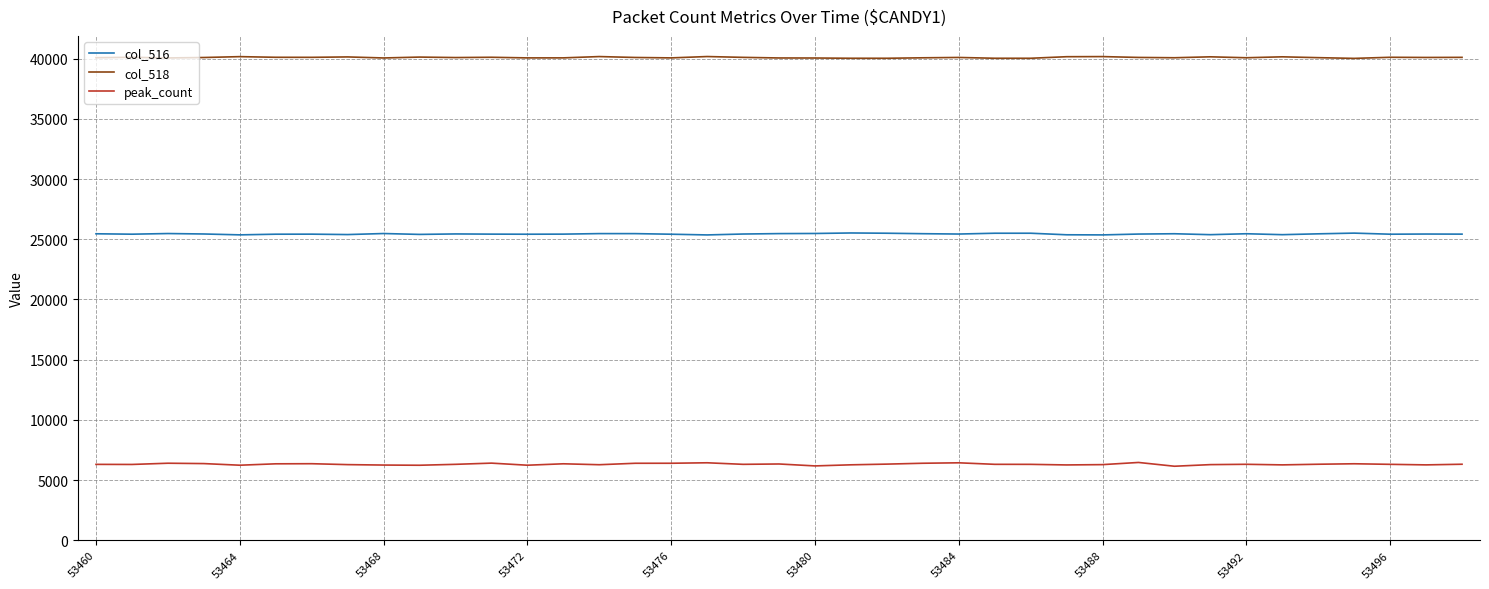

True or false: col_516 and col_518 intersect in this chart.

False